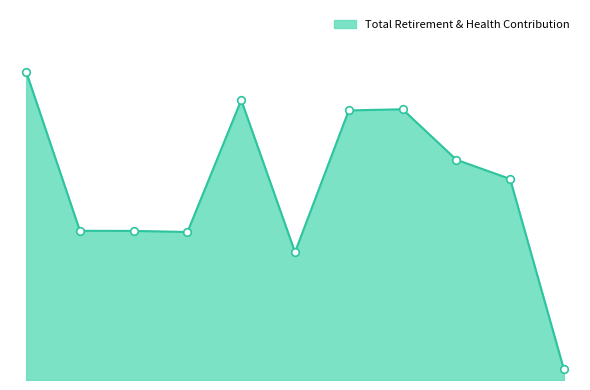

Is this an area chart (filled region under the line)?

Yes